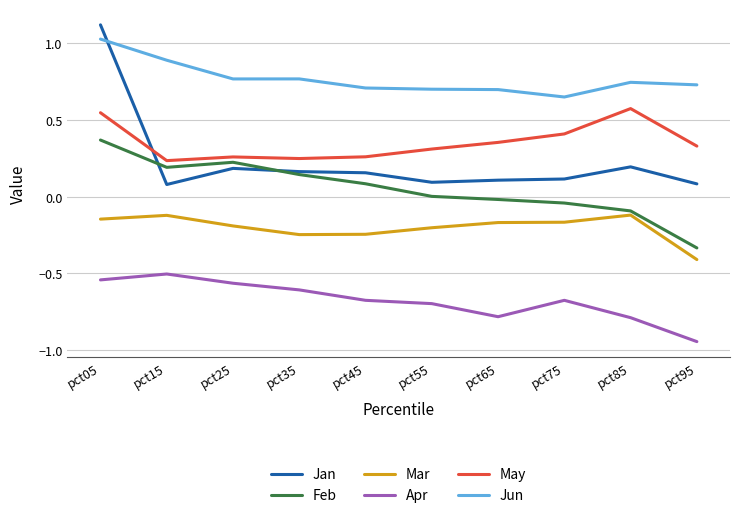

At how many categories does at least one series exceed 0?

10